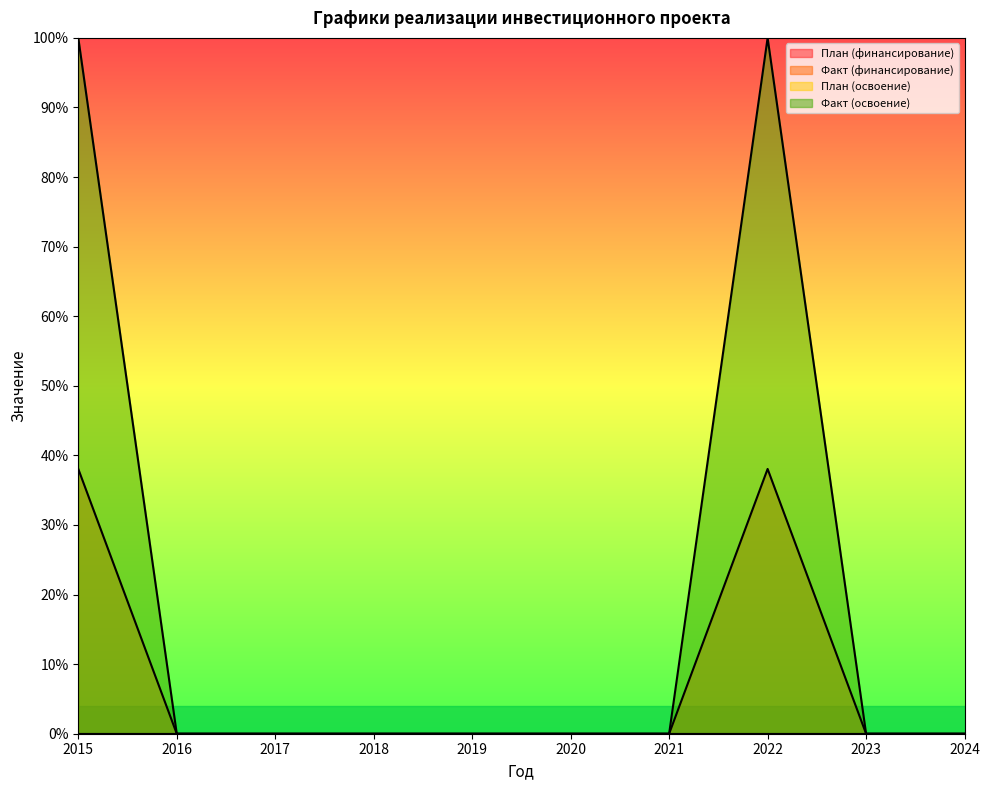

Which series has the largest total across all categories?

Факт (освоение)